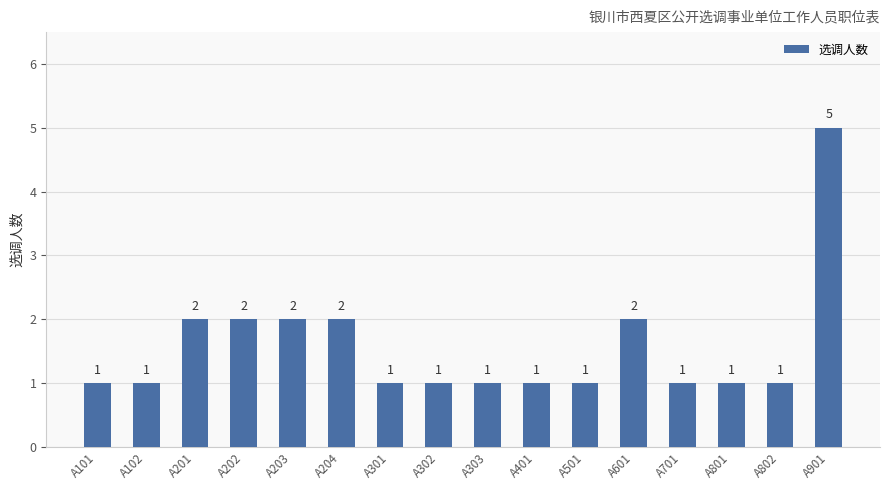

What is the difference between the maximum and minimum values?

4